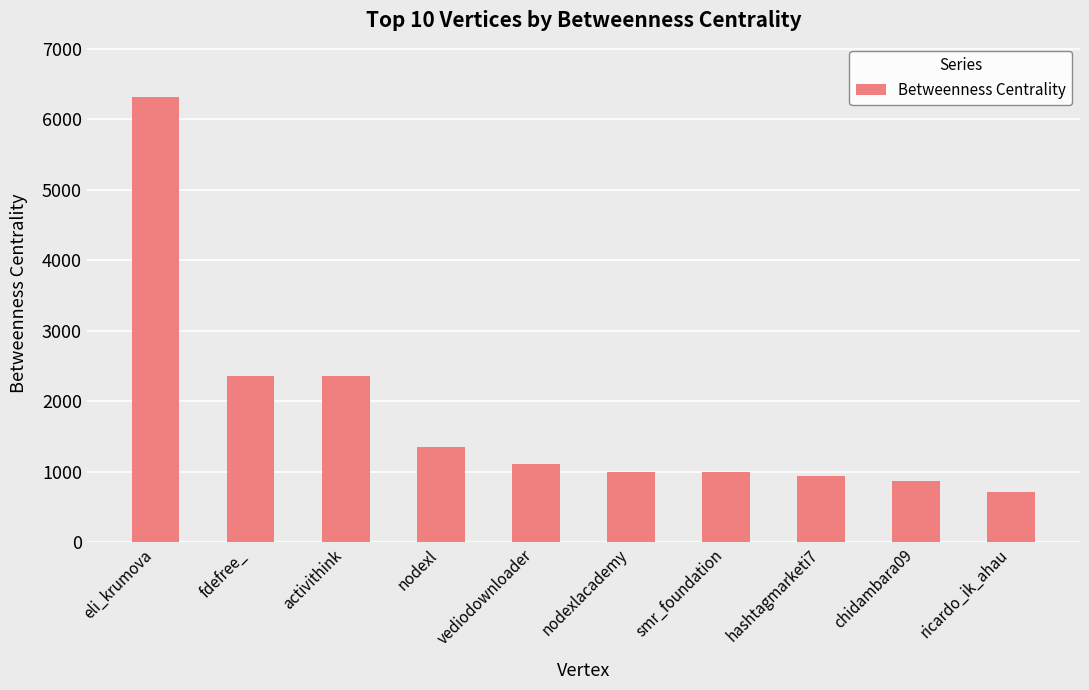

What is the approximate value at smr_foundation?

991.5